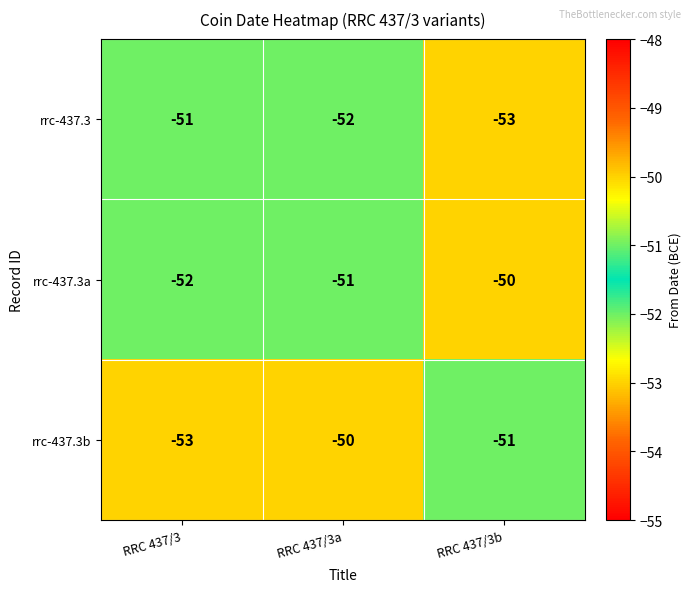

Which series has the largest total across all categories?

rrc-437.3a